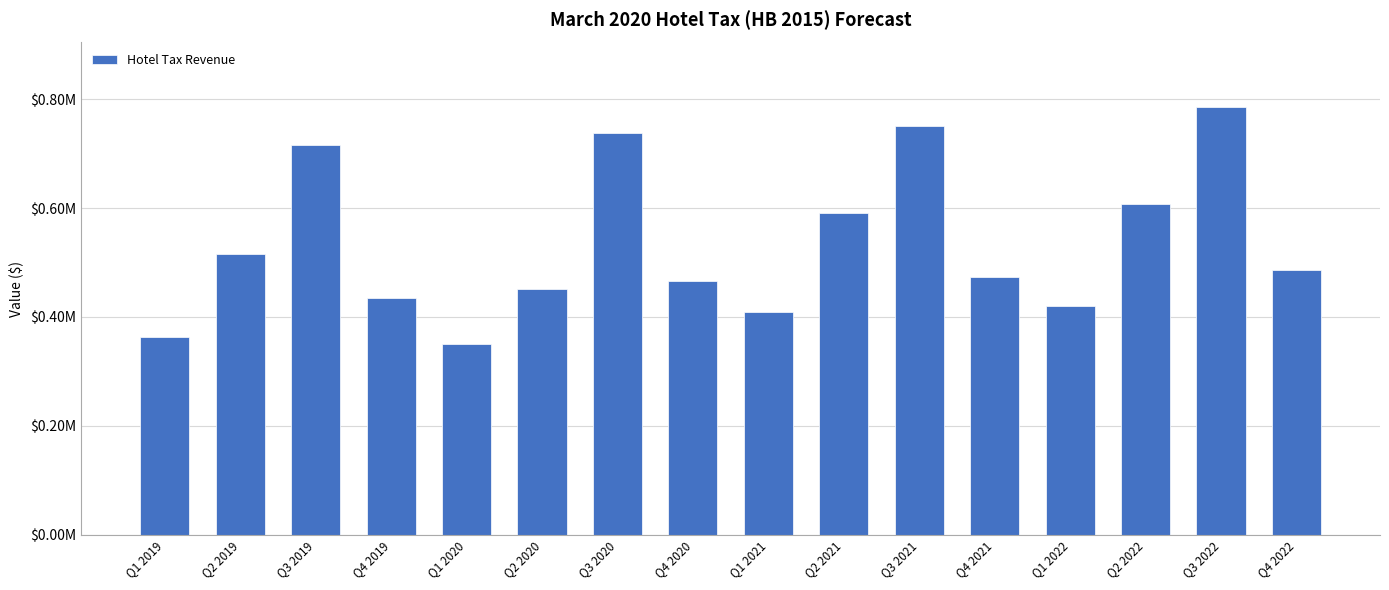

Rank the categories by value from lowest to highest.

Q1 2020, Q1 2019, Q1 2021, Q1 2022, Q4 2019, Q2 2020, Q4 2020, Q4 2021, Q4 2022, Q2 2019, Q2 2021, Q2 2022, Q3 2019, Q3 2020, Q3 2021, Q3 2022